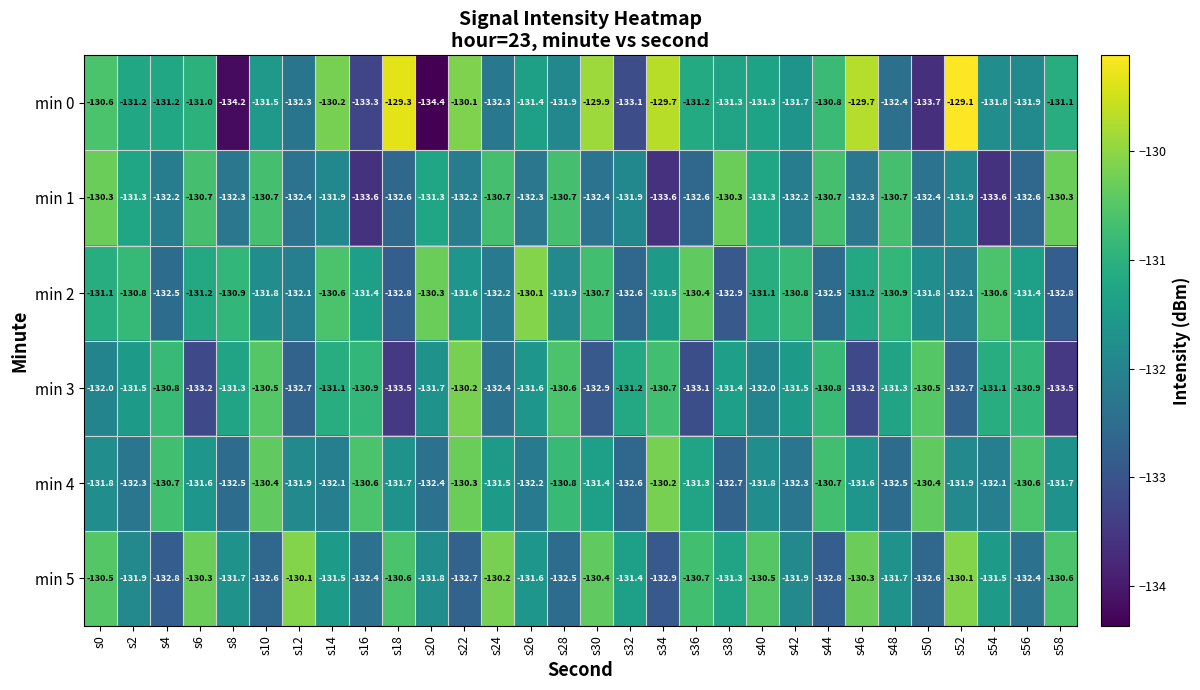

Between s18 and s32, which series saw the biggest shift?

min 0